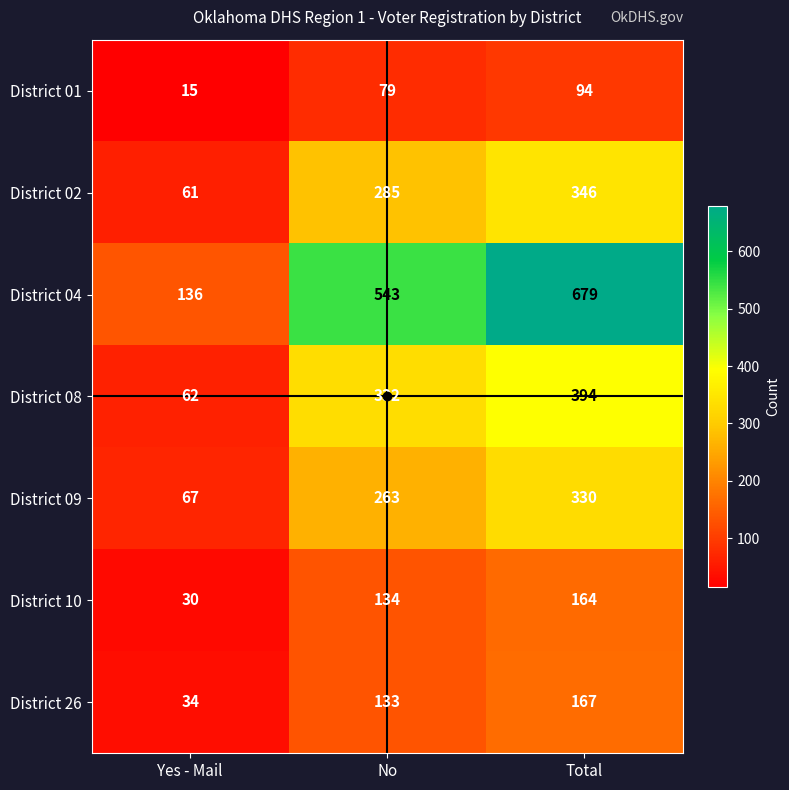

Which series changed the most between No and Total?

District 04